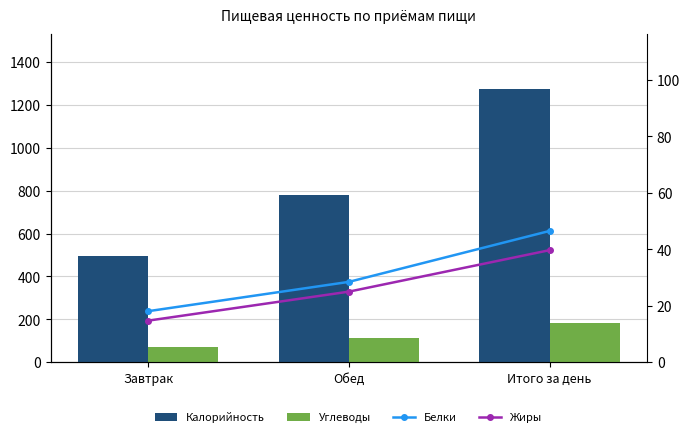

At Завтрак, list the series in order from largest to smallest.

Калорийность, Углеводы, Белки, Жиры